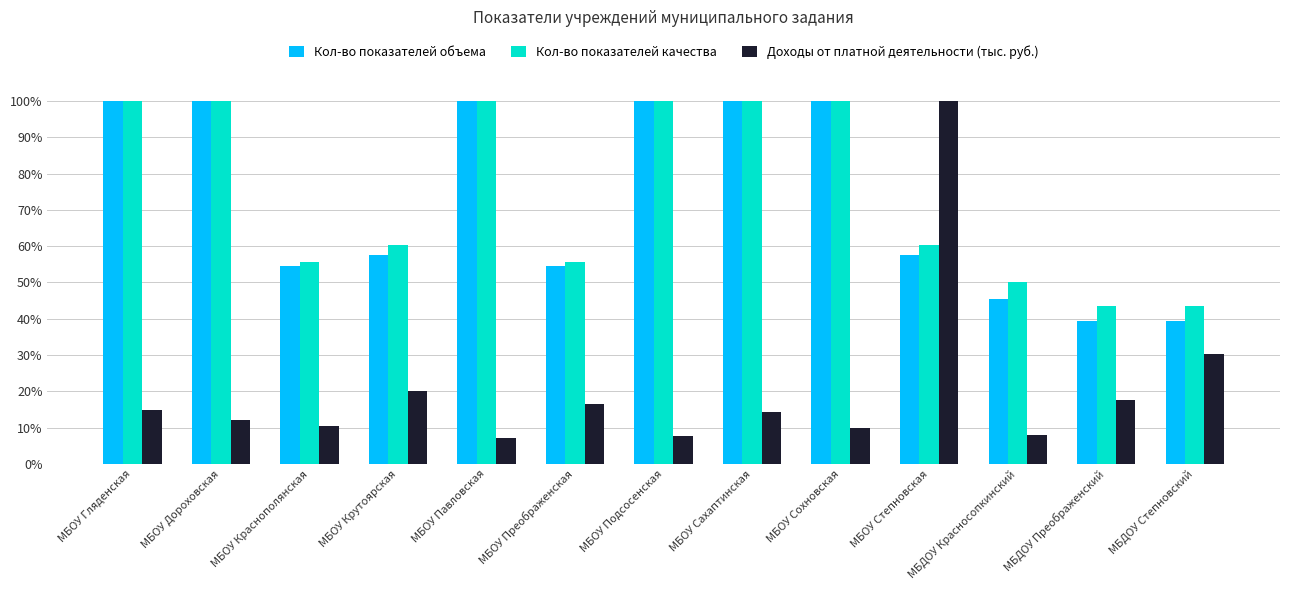

What is the difference between the second highest and minimum values in the Кол-во показателей качества series?

56.5